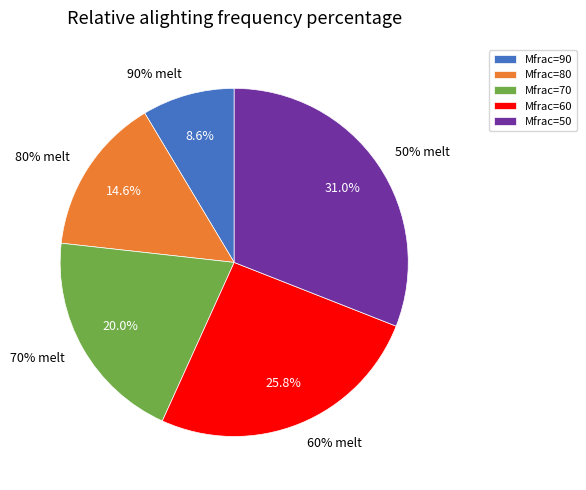

Do 80% melt and 60% melt together represent more than half of the pie?

No